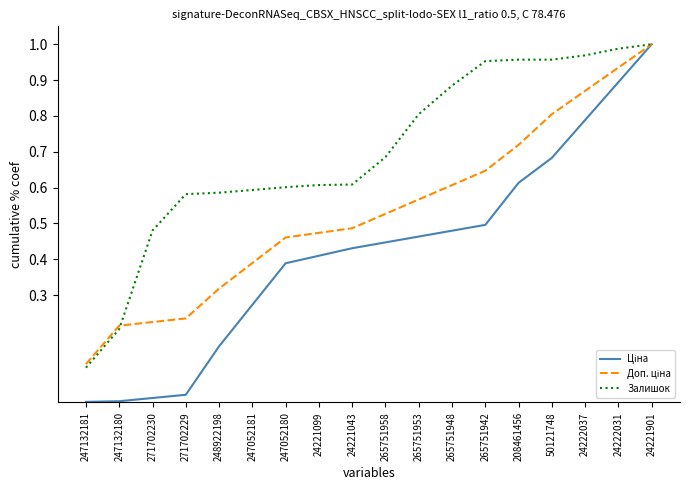

At which label does Залишок reach its minimum?

247132181